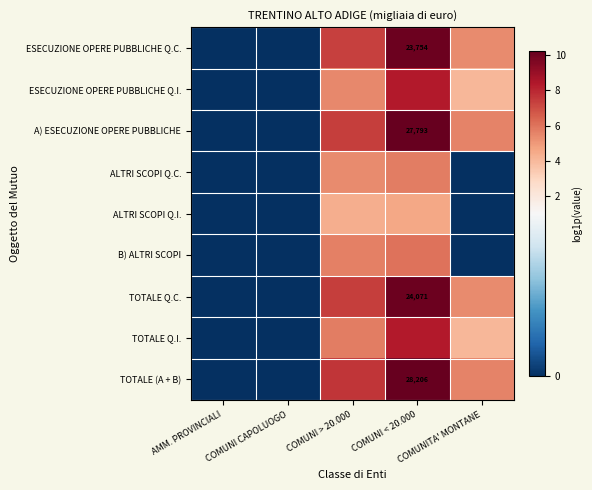

True or false: TOTALE (A + B) has a value of 10.1 at COMUNI > 20.000.

False